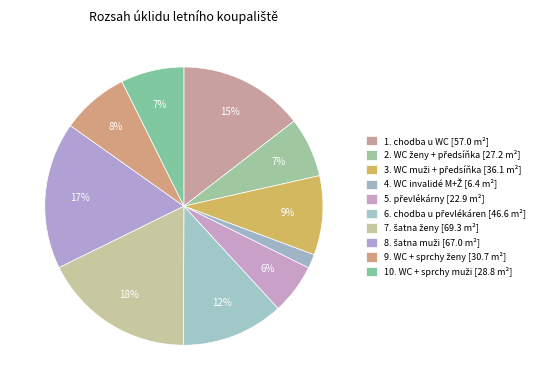

True or false: 1. chodba u WC accounts for 15% of the total.

True